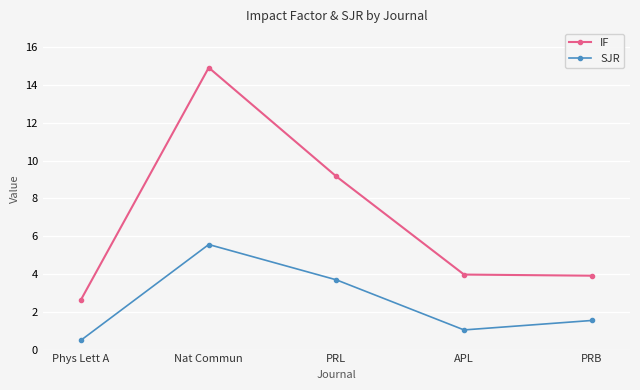

Between APL and PRB, which series saw the biggest shift?

SJR